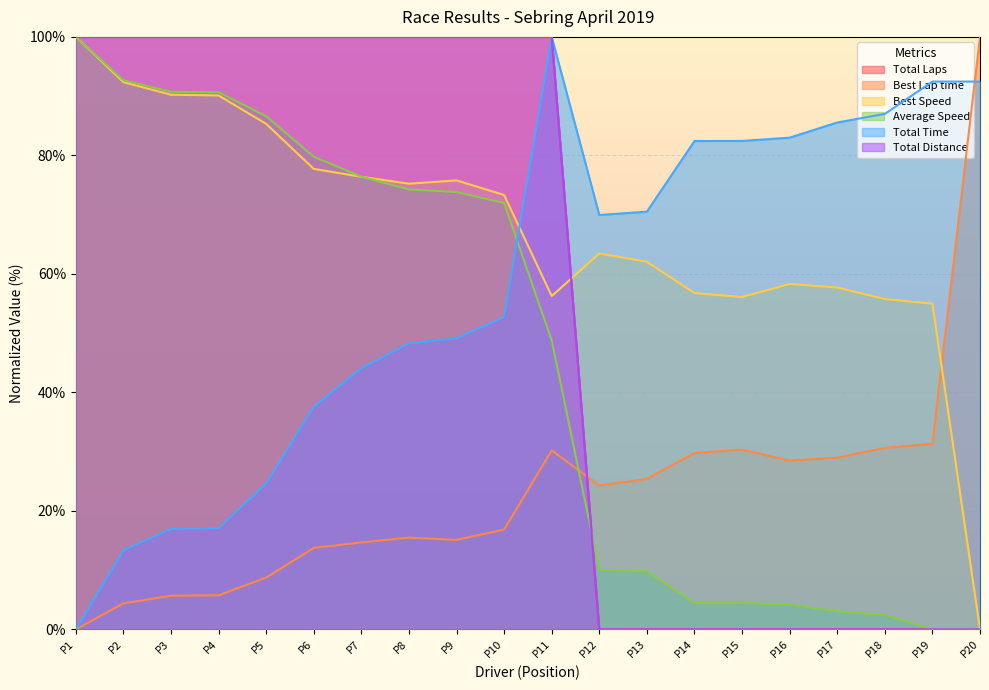

True or false: Total Time and Best Speed intersect in this chart.

True